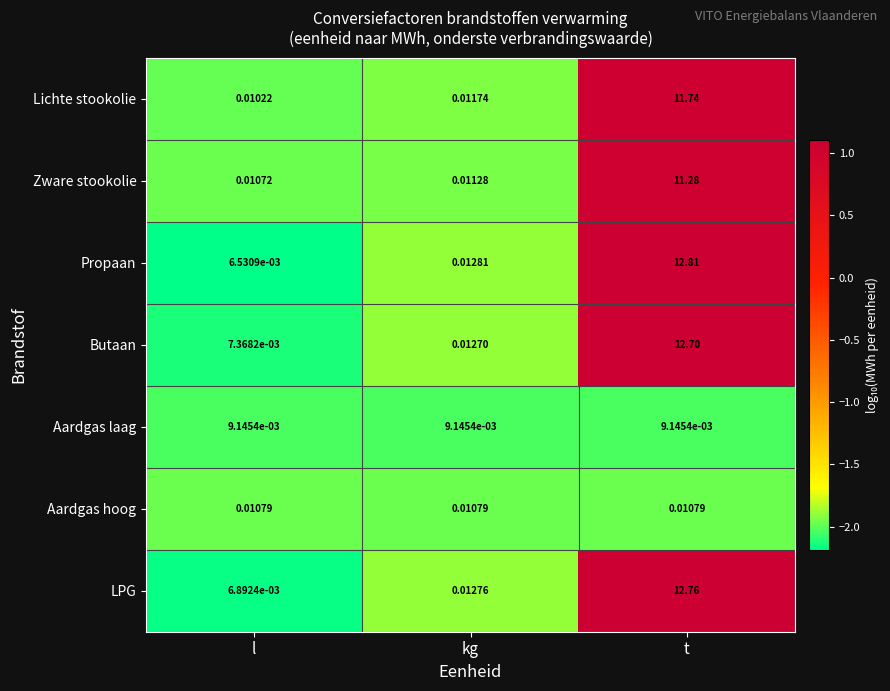

At which category does the chart reach its minimum across all series?

l